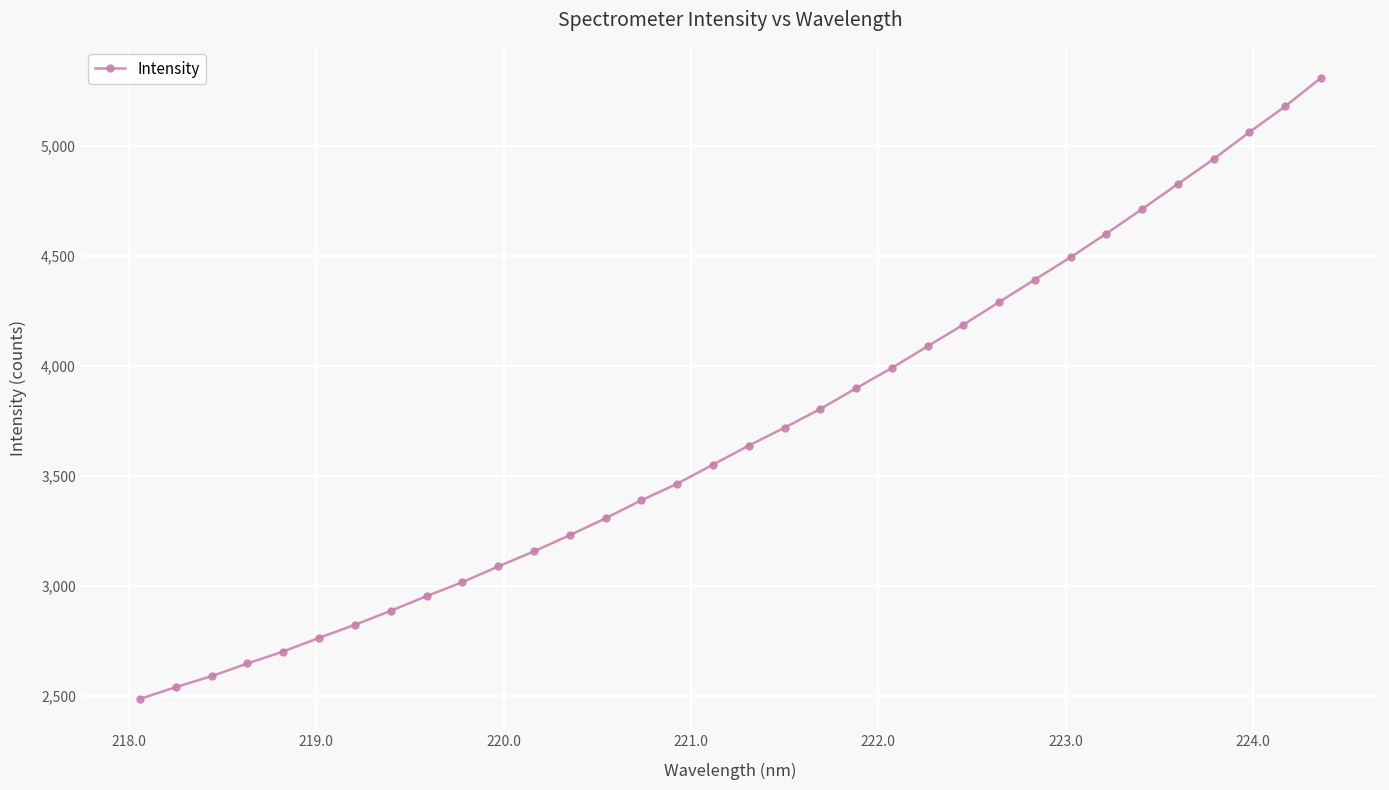

What is the average value?

3698.3